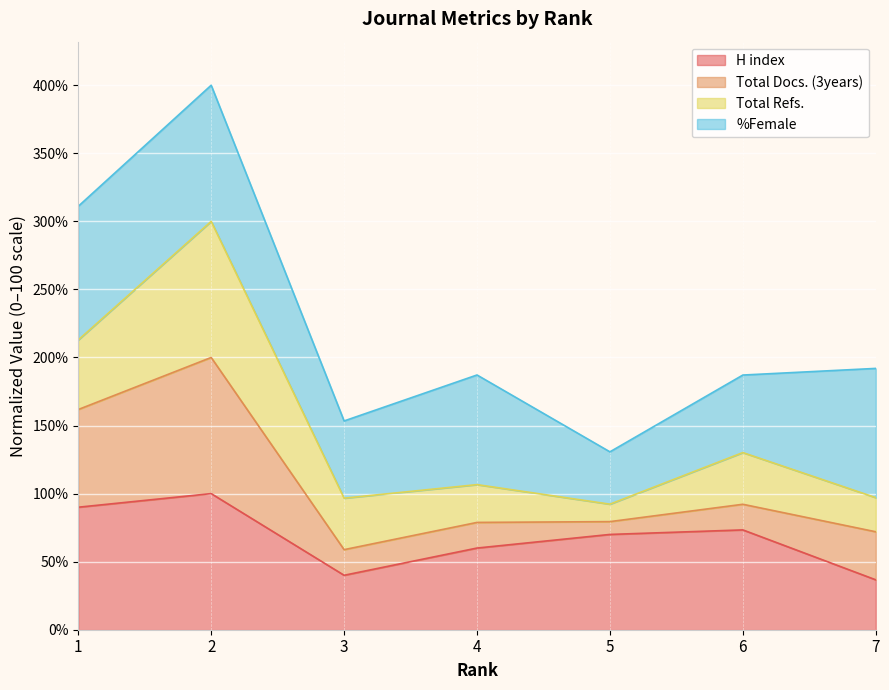

At which category does the chart reach its minimum across all series?

7